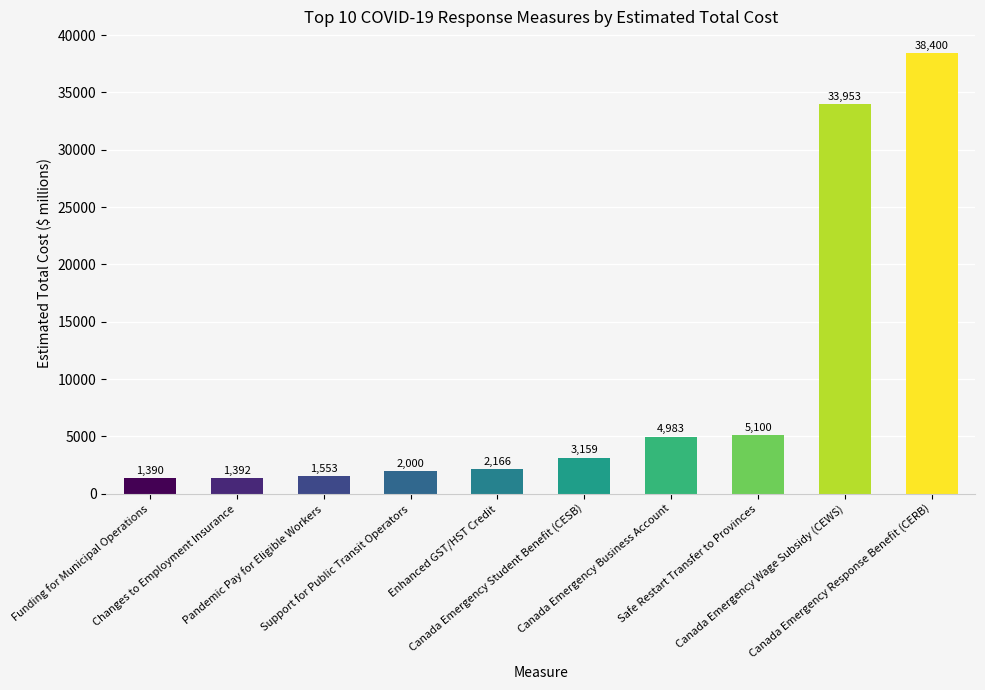

How many data points are above 3159?

5